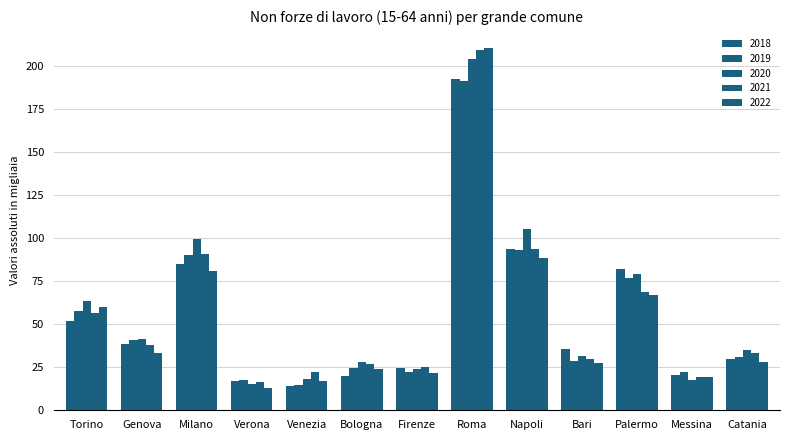

The 2018 series shows 20.2 at Bologna. True or false?

True